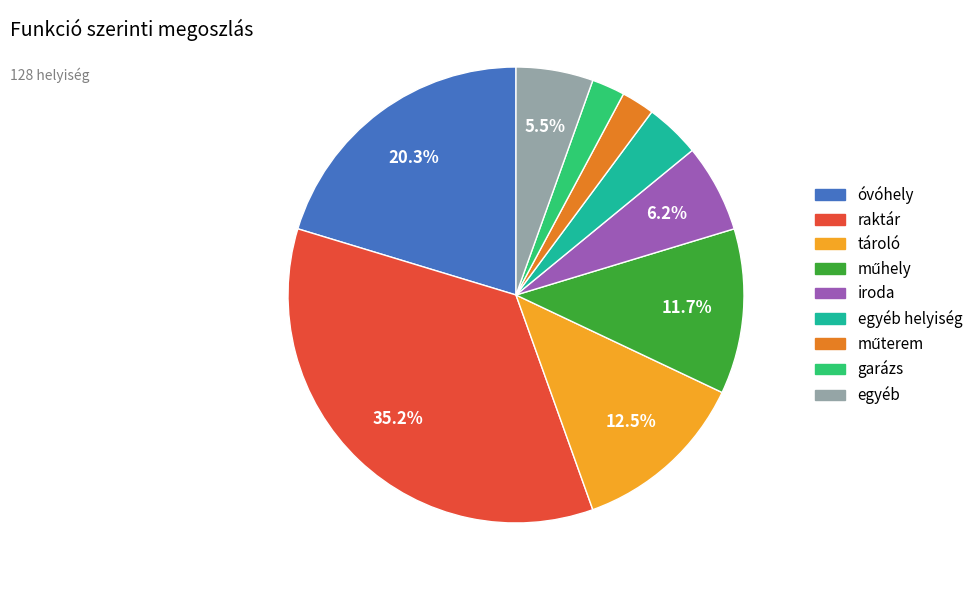

Is there any slice that represents more than half of the pie?

No